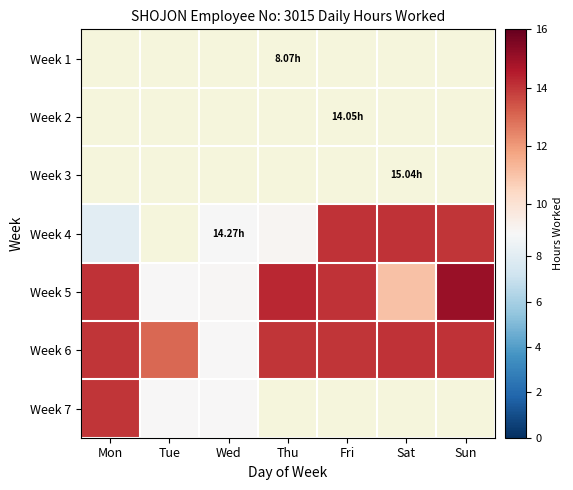

What is the spread (max minus min) of values at Sat?

14.1